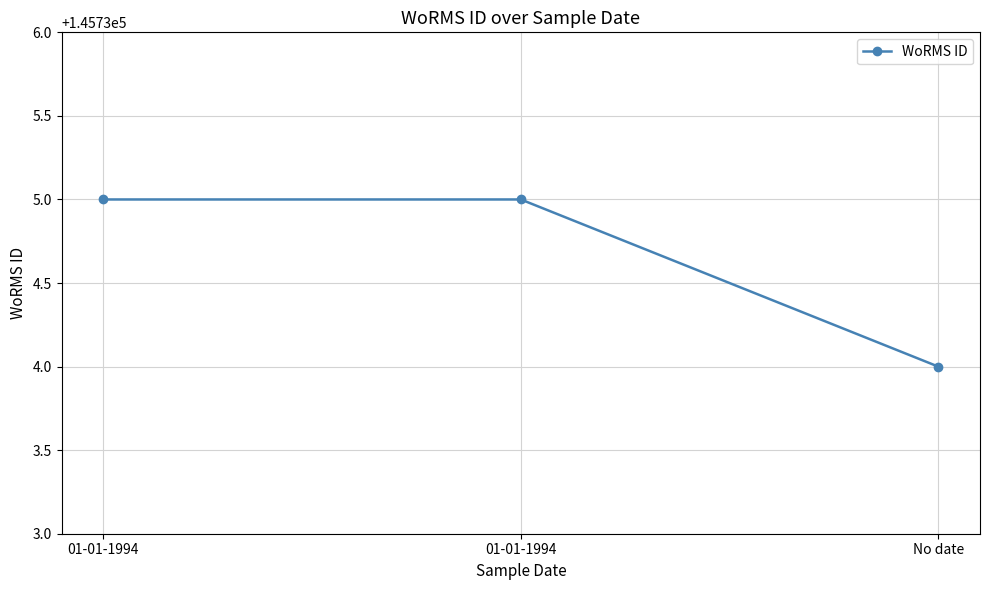

Rank the categories by value from highest to lowest.

01-01-1994, 01-01-1994, No date